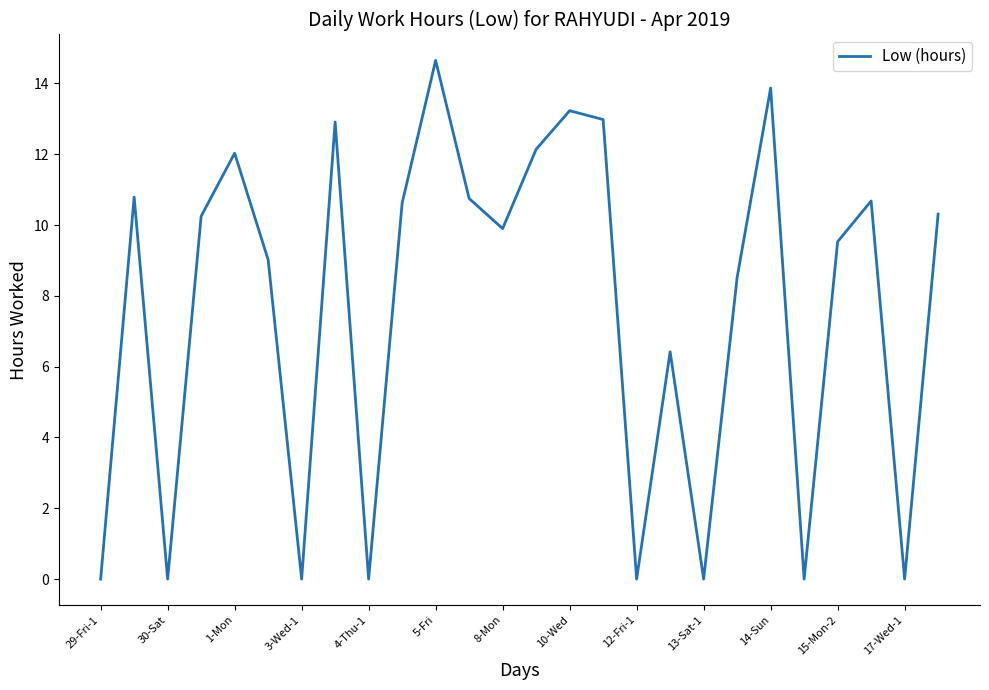

What is the greatest value displayed?

14.7